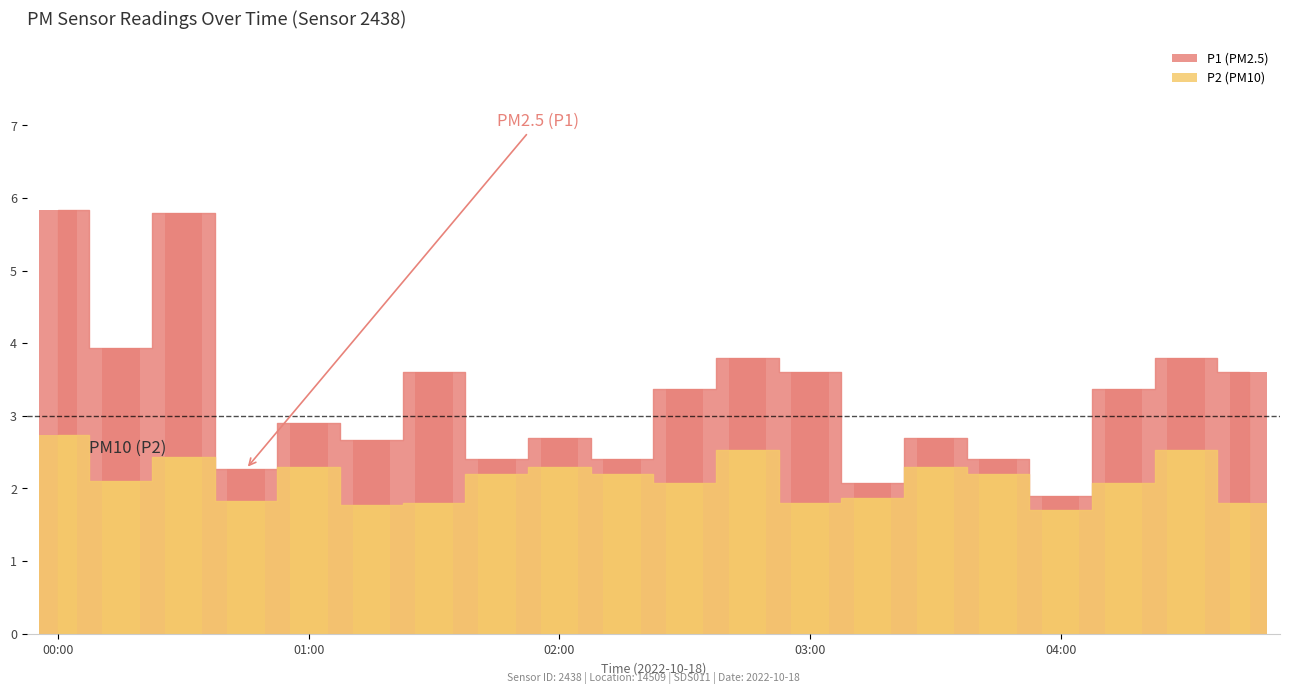

What position from the right is 04:00?

4